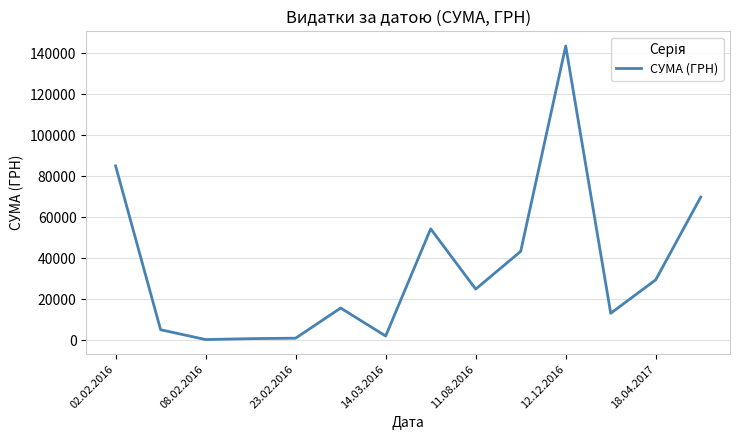

What is the maximum value shown in the chart?

143568.0